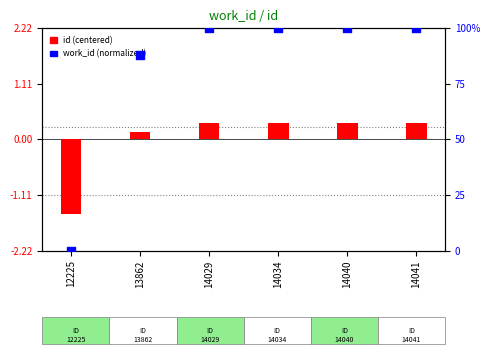

What are all the series names shown in the legend?

id (centered), work_id (normalized)